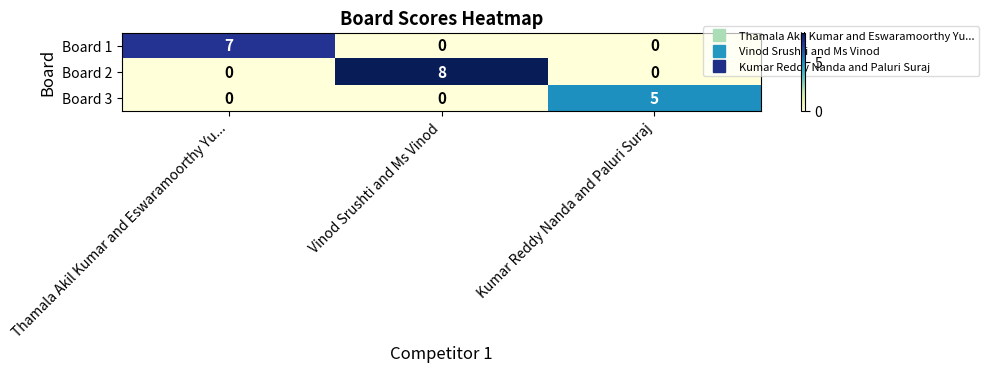

The value of Board 2 at Vinod Srushti and Ms Vinod is 8. True or false?

True